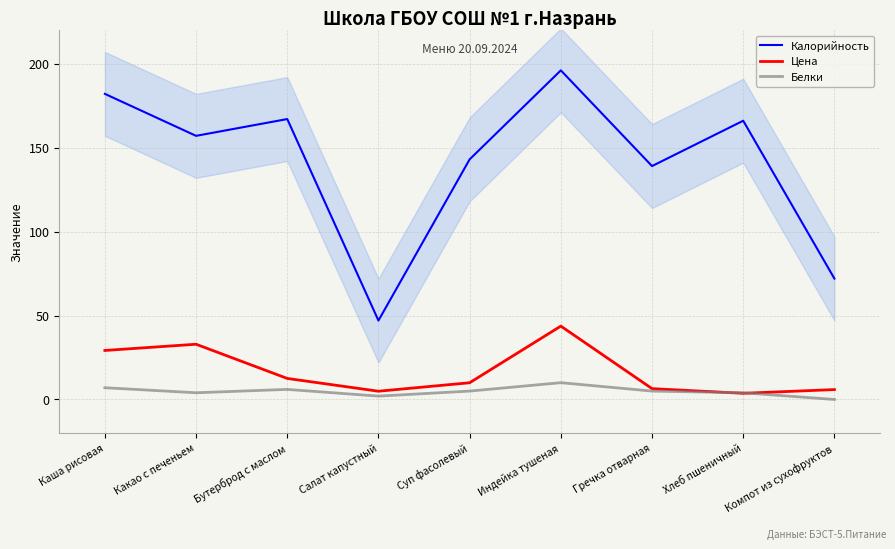

List the series in order of their peak value, highest first.

Калорийность, Цена, Белки